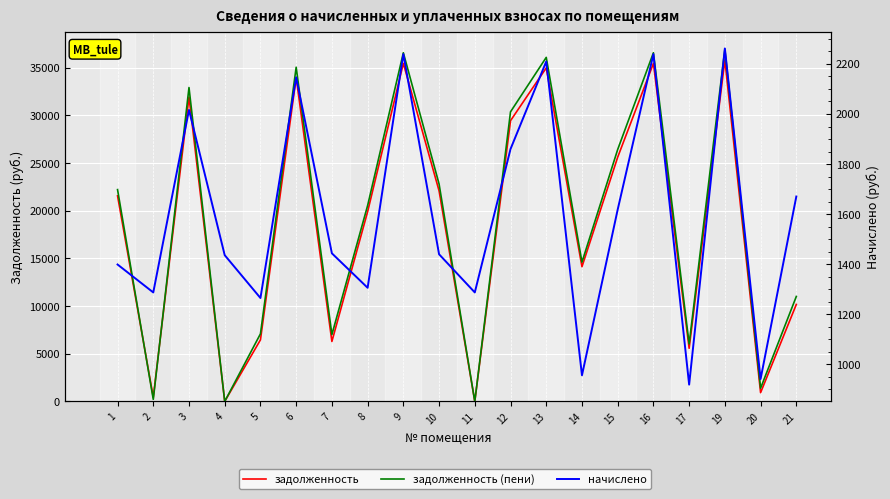

What is the average value of the задолженность series?

18510.5